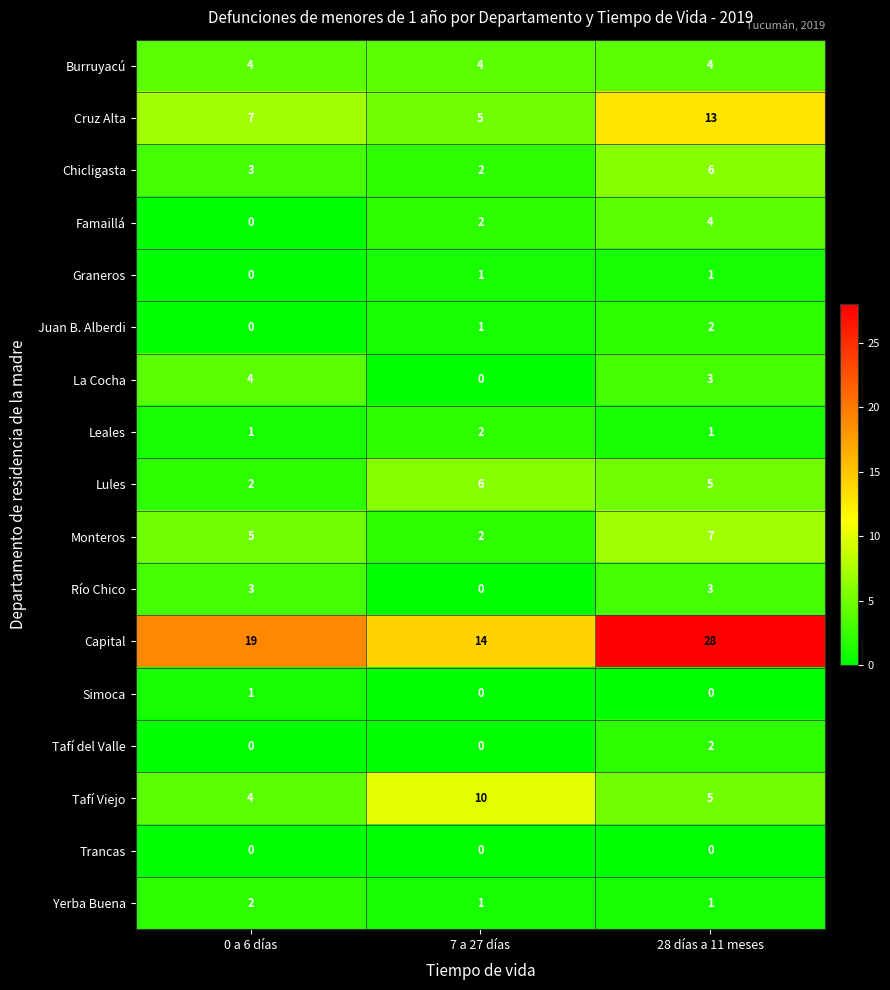

Which series has the widest spread of values?

Capital